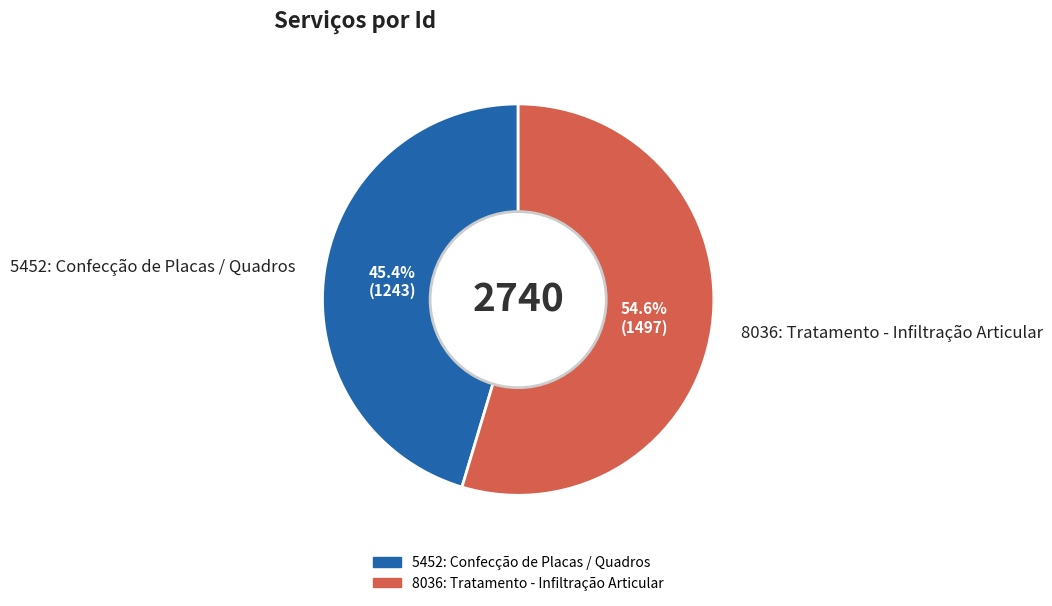

Count the number of slices in the pie.

2